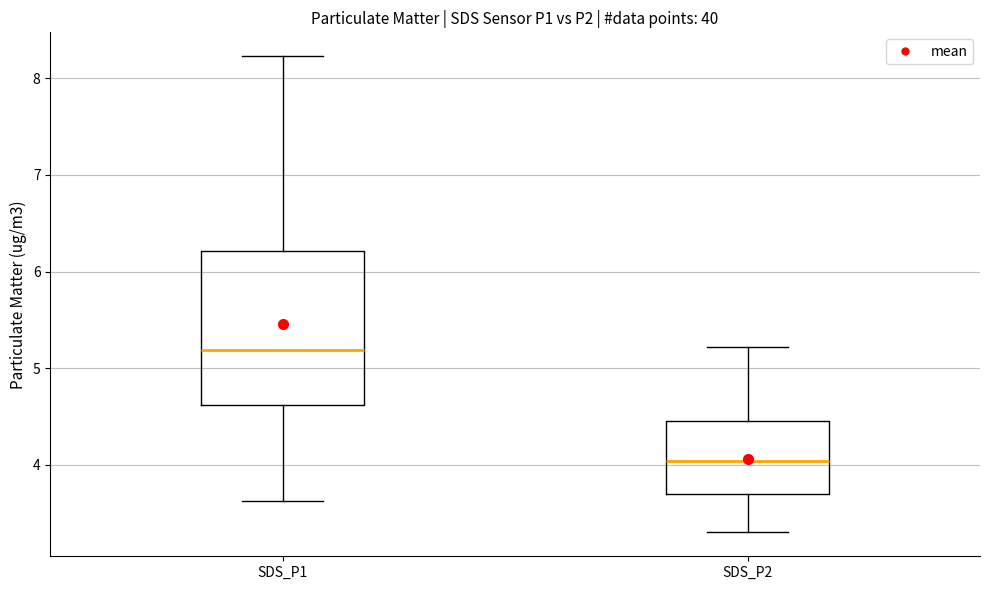

Which box is the tallest, from its lower edge to its upper edge?

SDS_P1